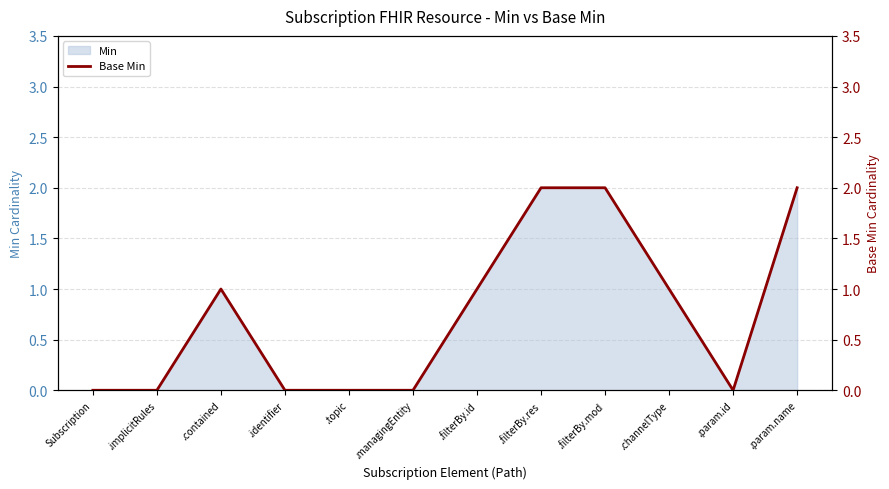

Which label corresponds to the largest value in the chart?

.filterBy.res